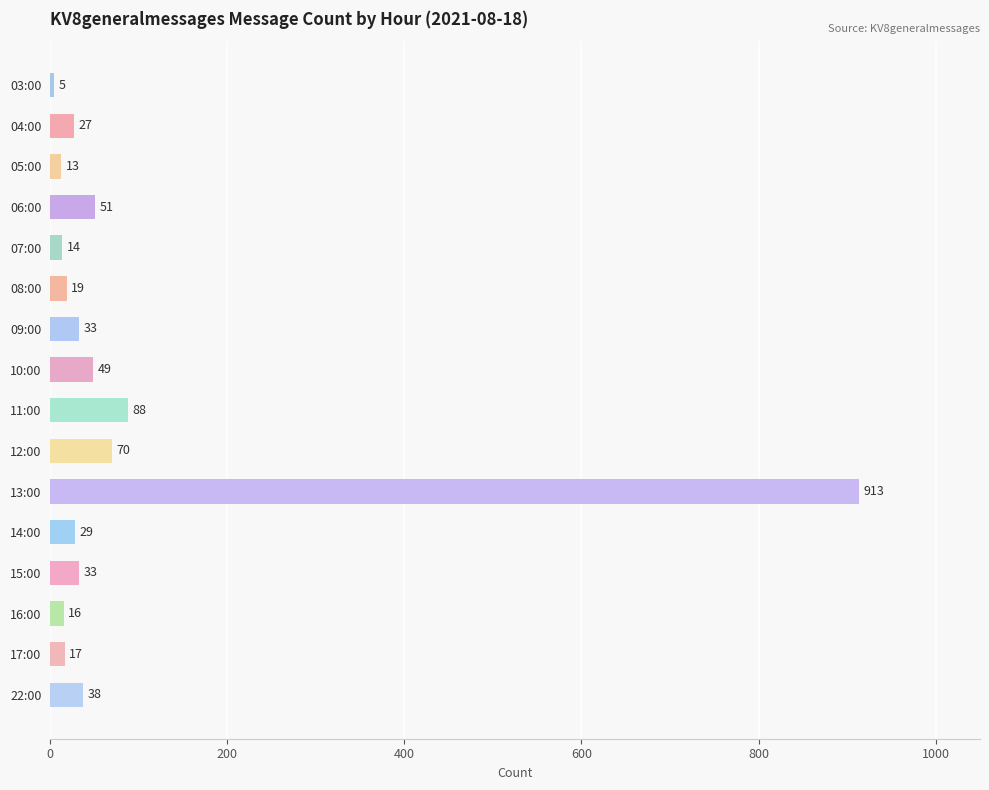

Reading bottom to top, extract all data points from this chart.

22:00=38	17:00=17	16:00=16	15:00=33	14:00=29	13:00=913	12:00=70	11:00=88	10:00=49	09:00=33	08:00=19	07:00=14	06:00=51	05:00=13	04:00=27	03:00=5